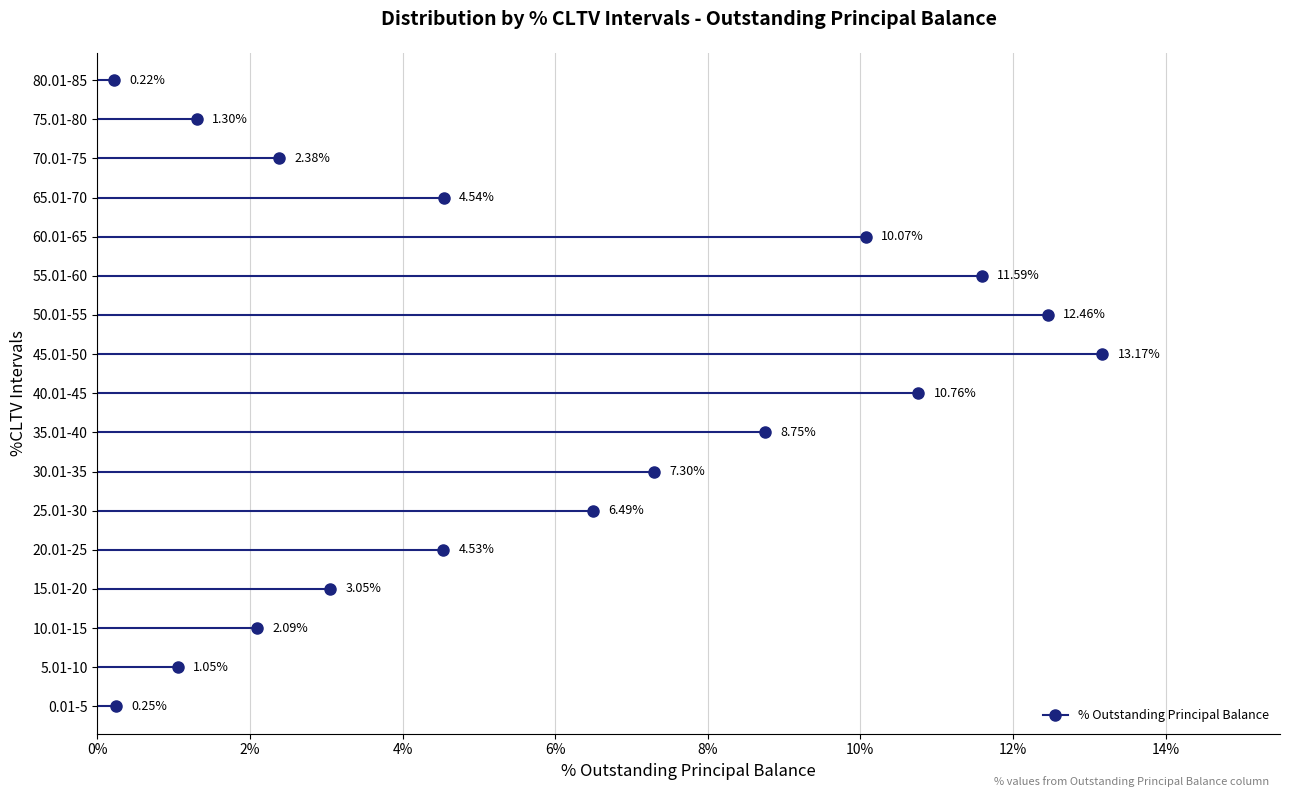

Where is the data nearest to the value 6?

25.01-30